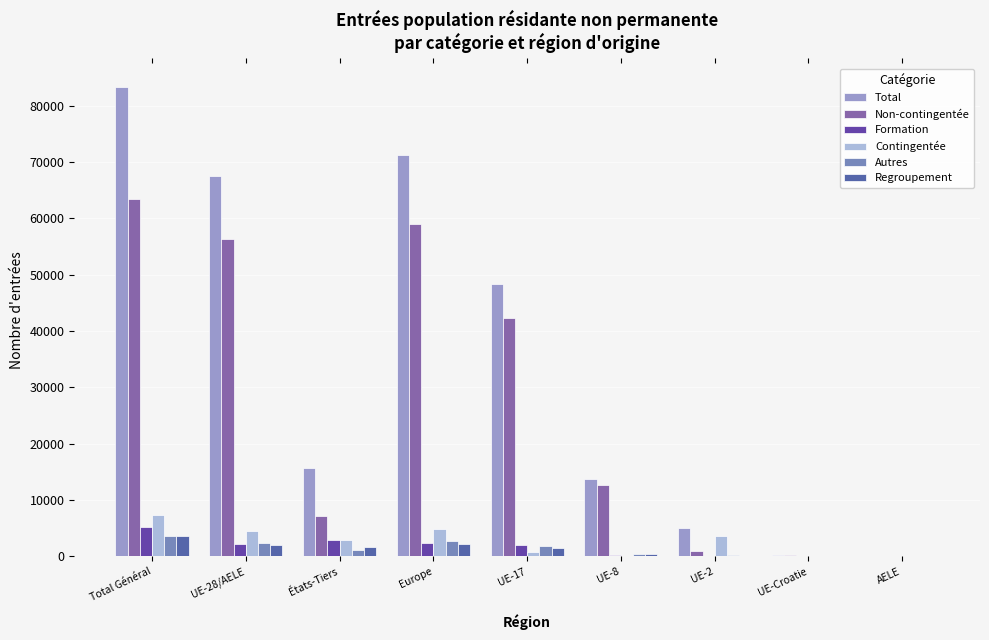

How many groups of bars are there?

9